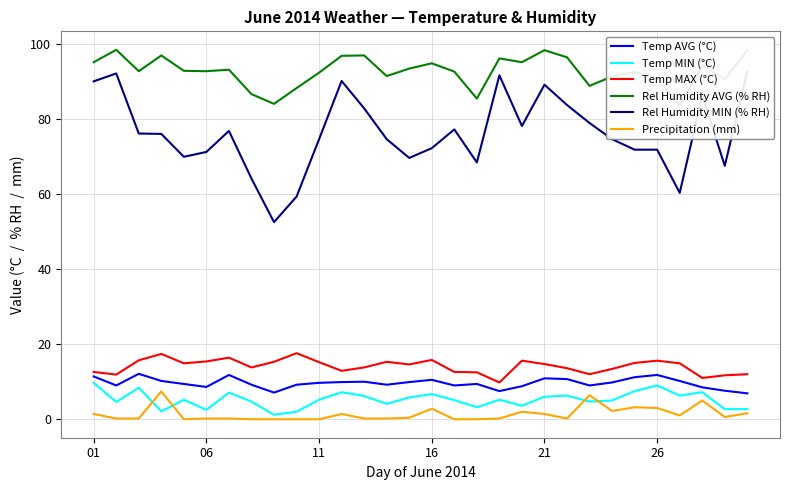

True or false: Precipitation (mm) and Temp MAX (°C) intersect in this chart.

False